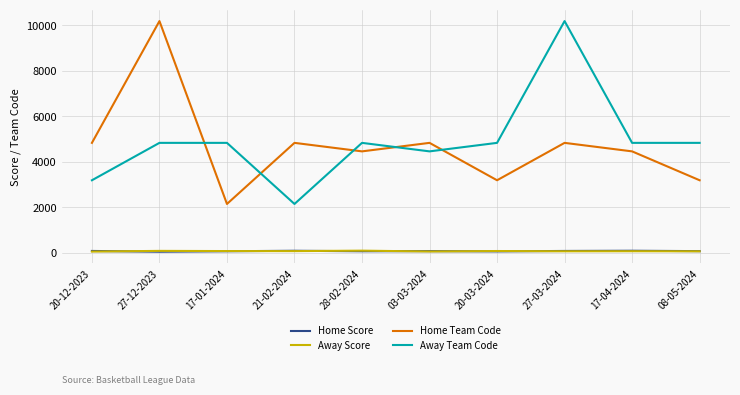

True or false: Away Score and Home Team Code cross at least once.

False